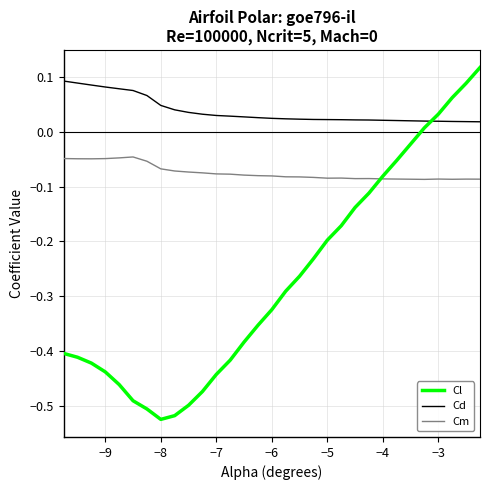

Rank the series by their average value, from lowest to highest.

Cl, Cm, Cd